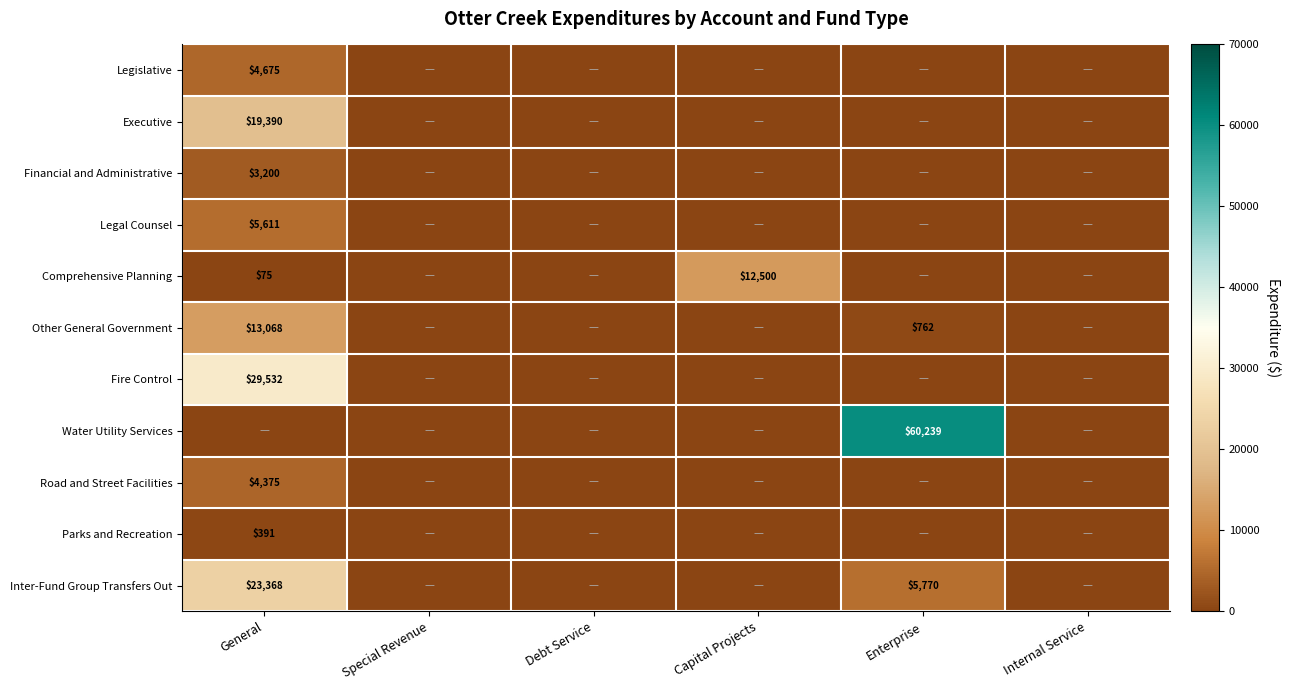

At how many categories does at least one series exceed 18202?

2